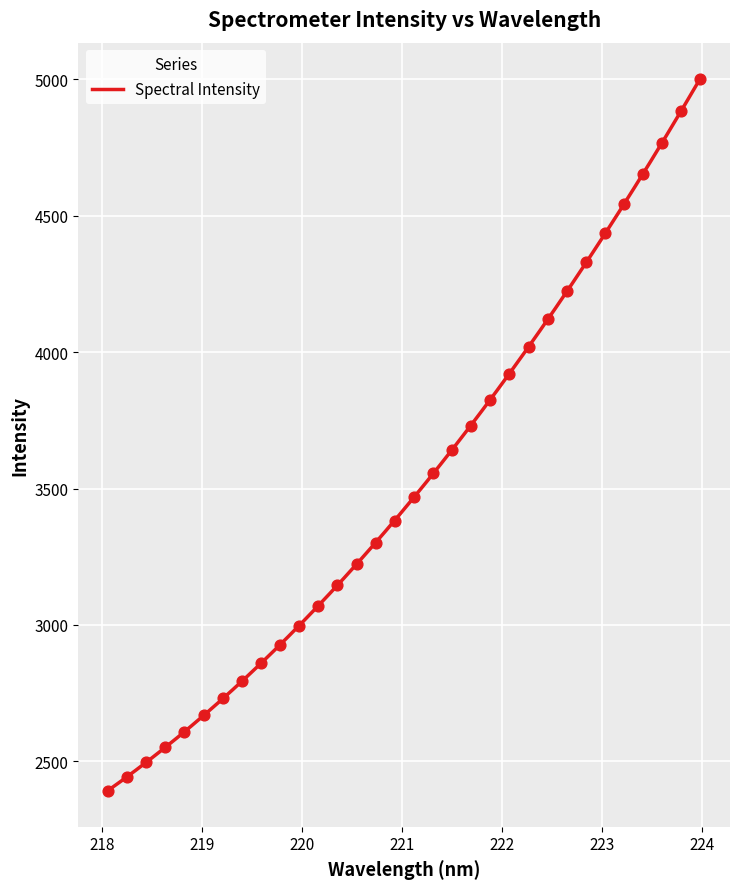

Which has a higher value, 223.7895 or 219.9712?

223.7895